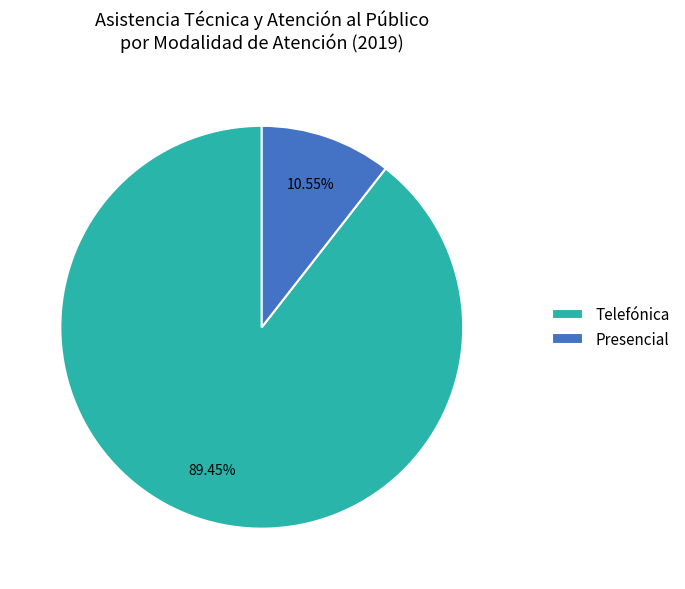

Is Telefónica the majority of the pie?

Yes